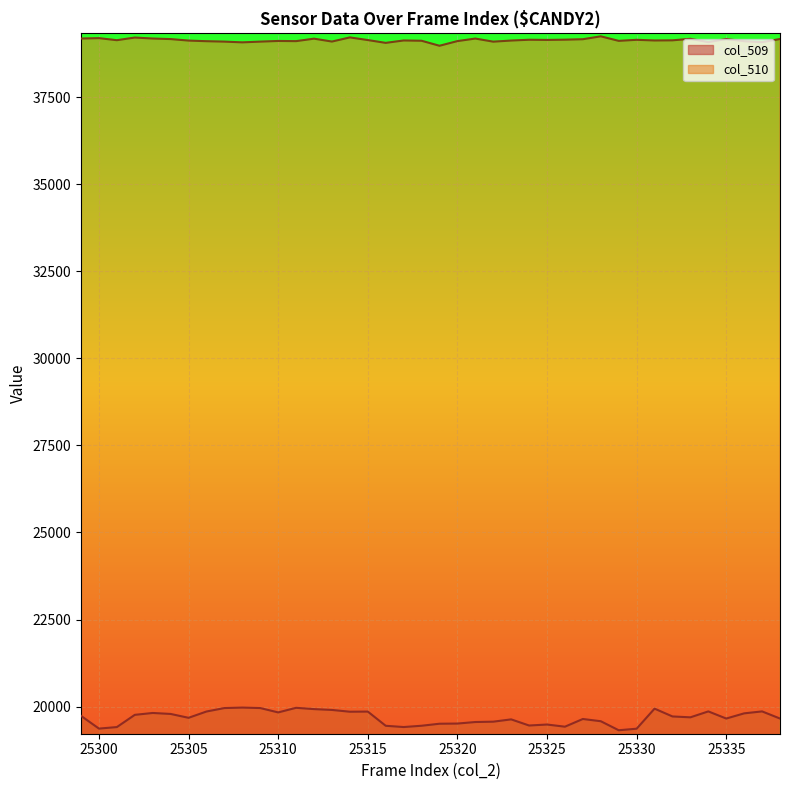

What is the sum of all col_509 values?

787207